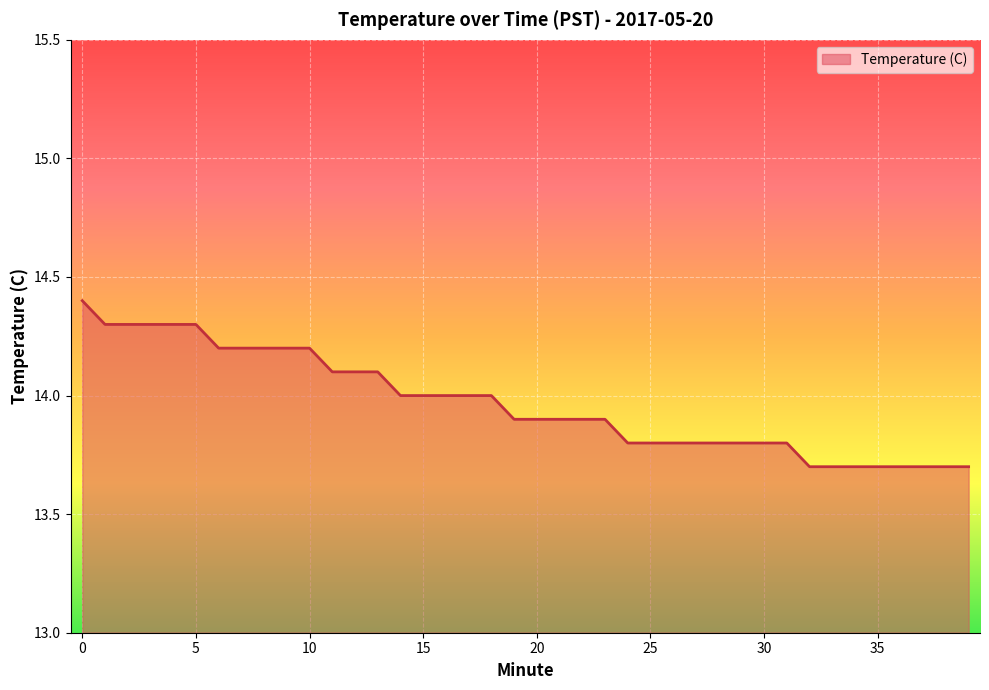

What is the greatest value displayed?

14.4